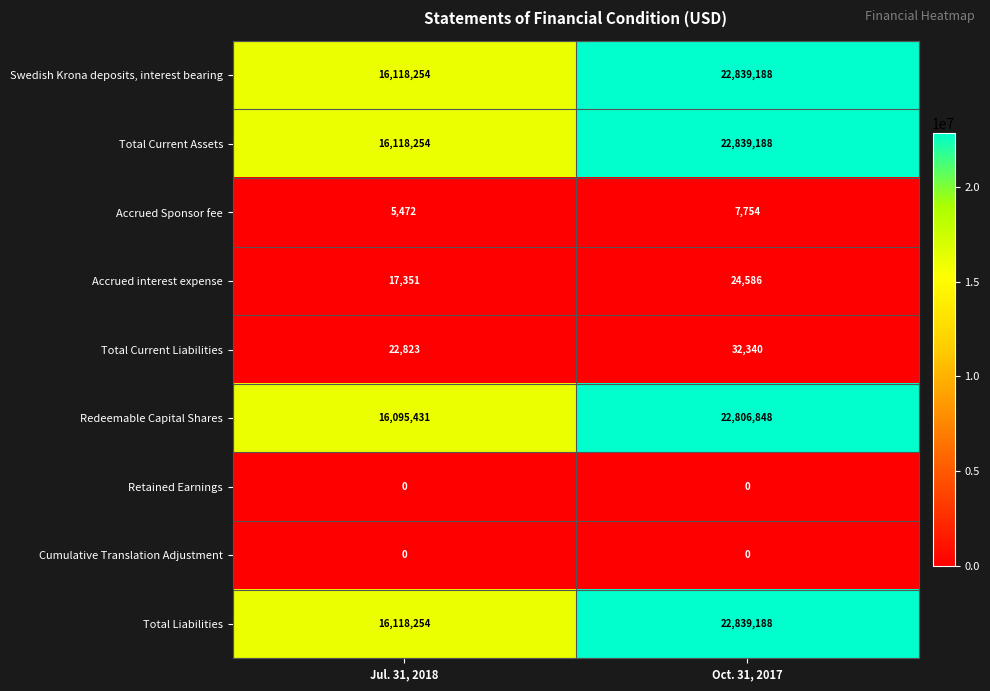

Count the number of data series in this chart.

9